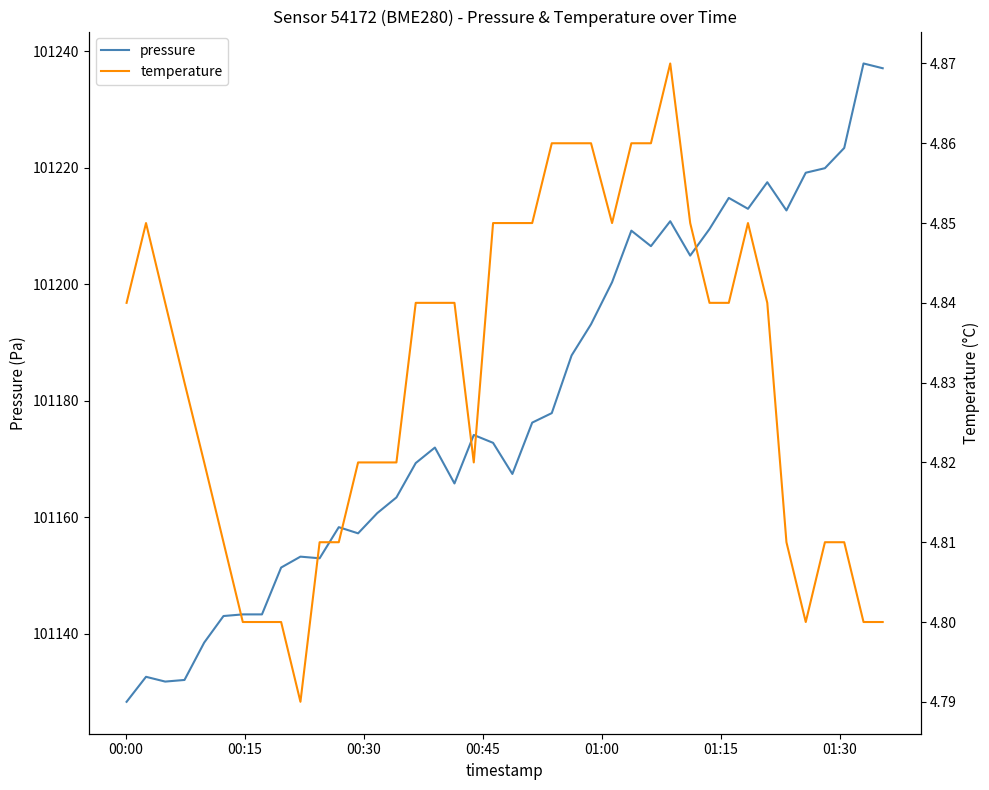

What is the minimum value shown in the chart?

4.8